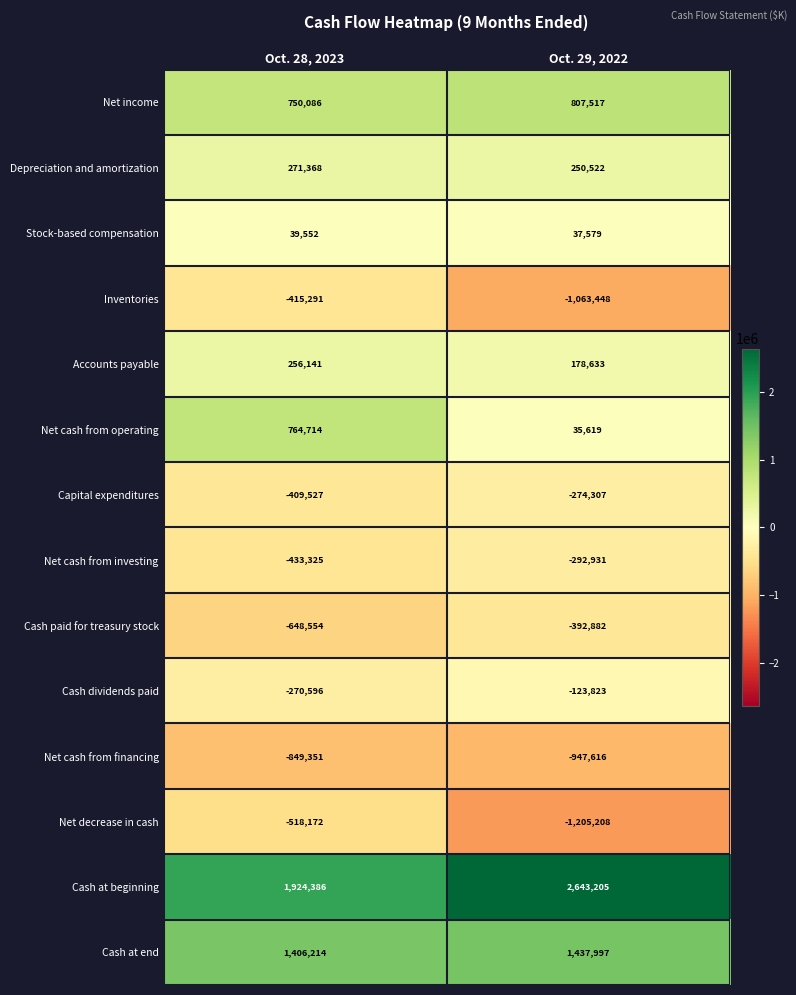

The value of Depreciation and amortization at Oct. 29, 2022 is 91390. True or false?

False